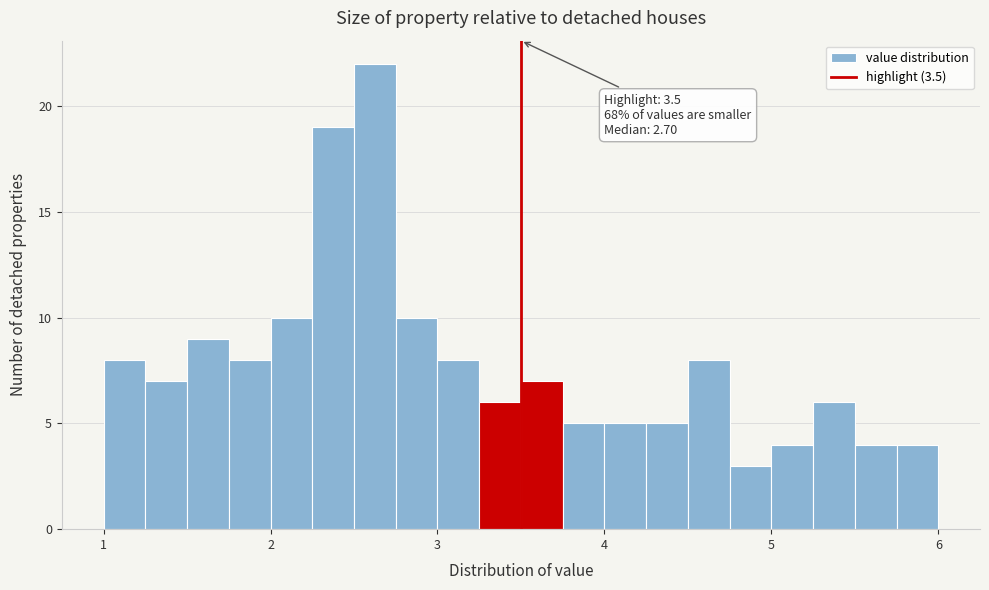

Read against the x-axis, roughly where is the centre of the tallest bar?

2.6